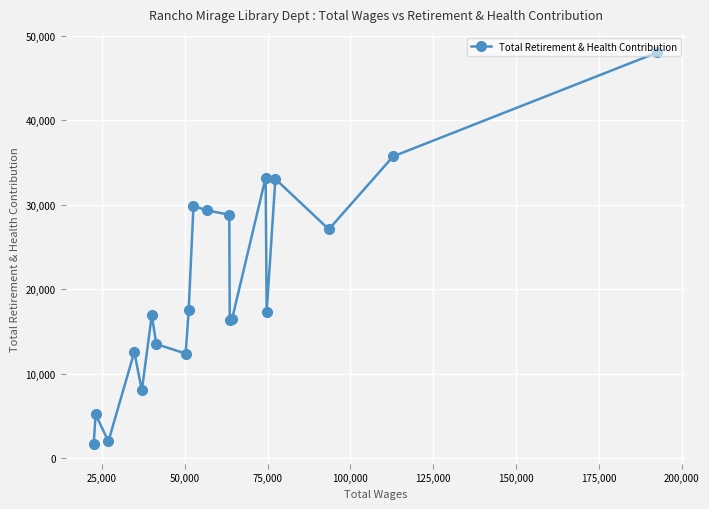

What is the value of the 18th point from the left?

27115